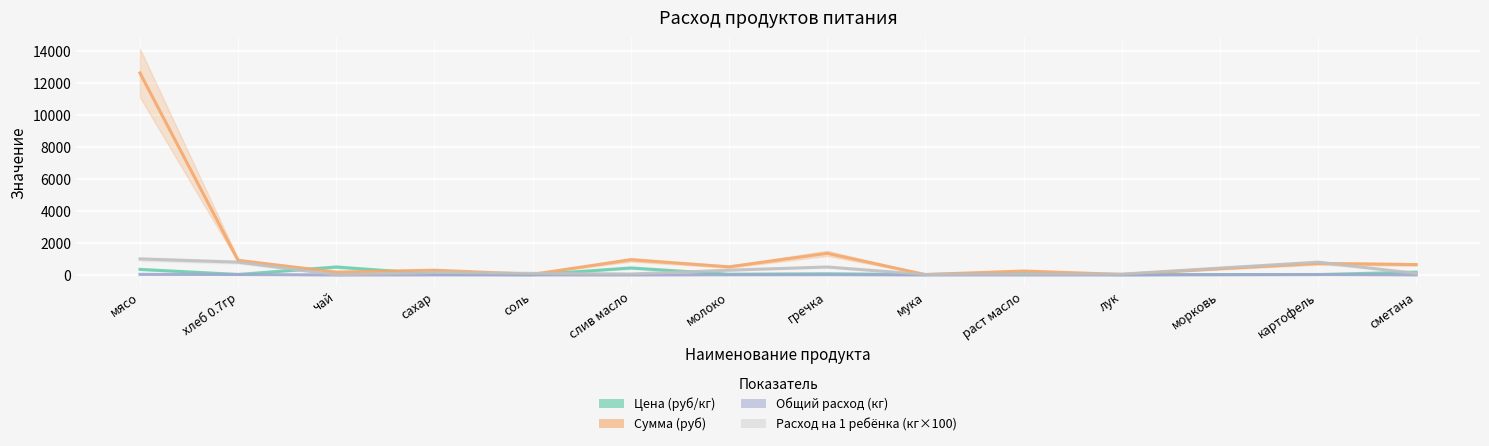

What is the value of the Сумма (руб) point at the 13th from the left?

722.0